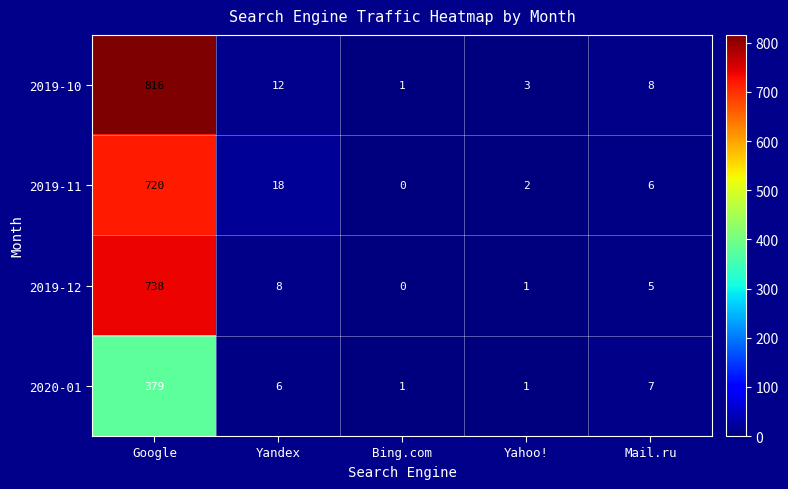

What is the total value across all series at Yandex?

44